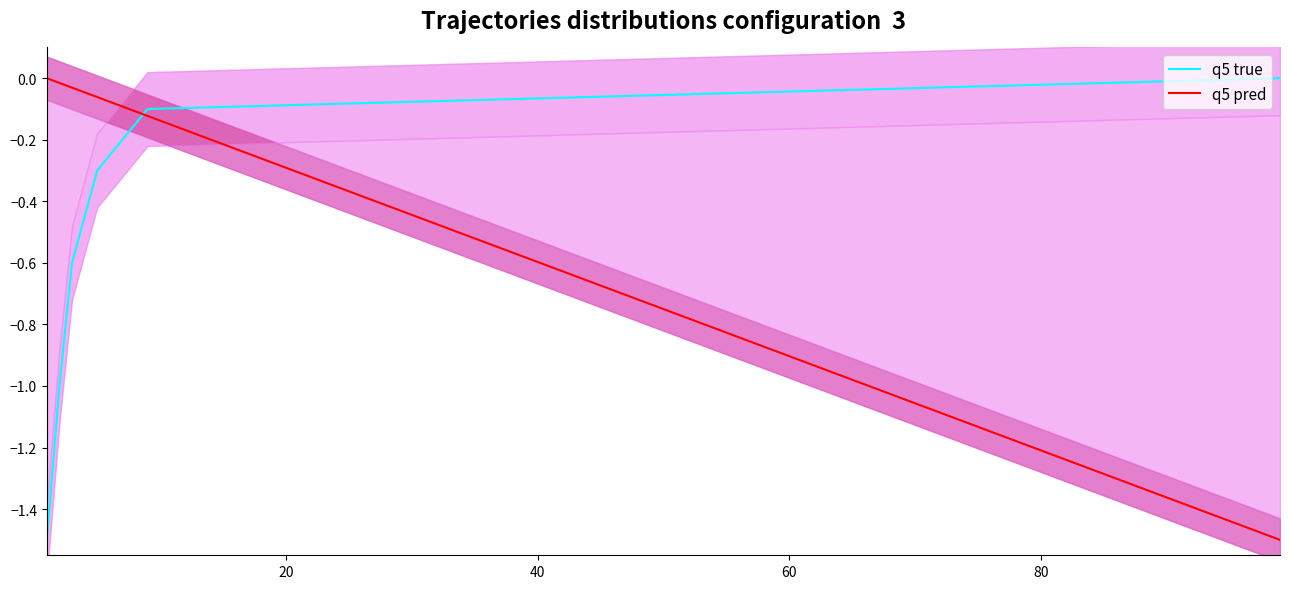

True or false: q5 pred has more than 1 interior local peaks.

False